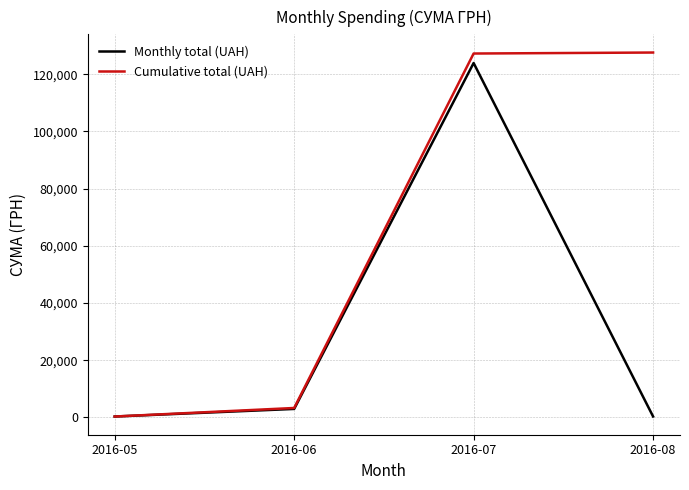

How many categories are shown in the chart?

4